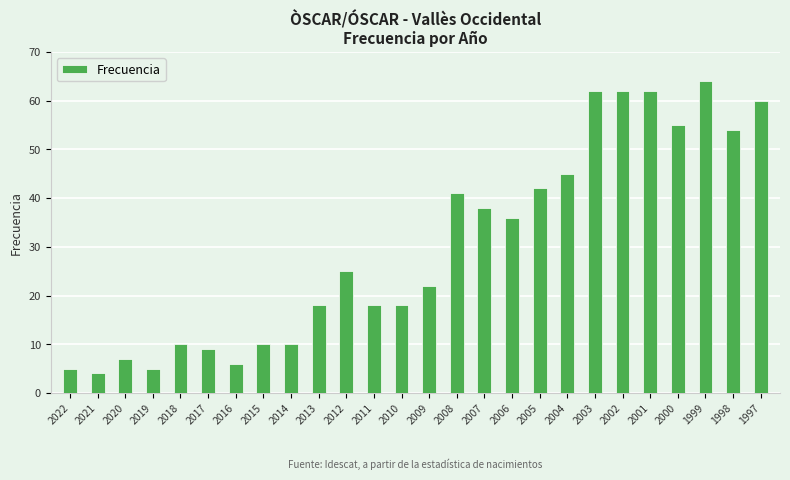

At which label is the value closest to 34?

2006